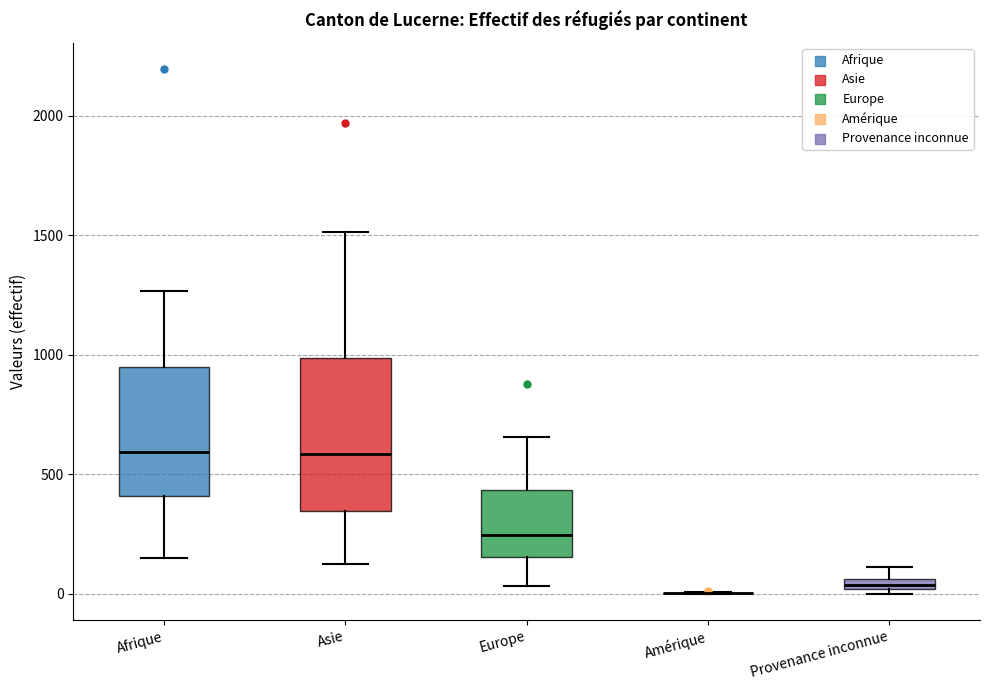

Comparing the boxes themselves (not the whiskers), which one is the tallest?

Asie